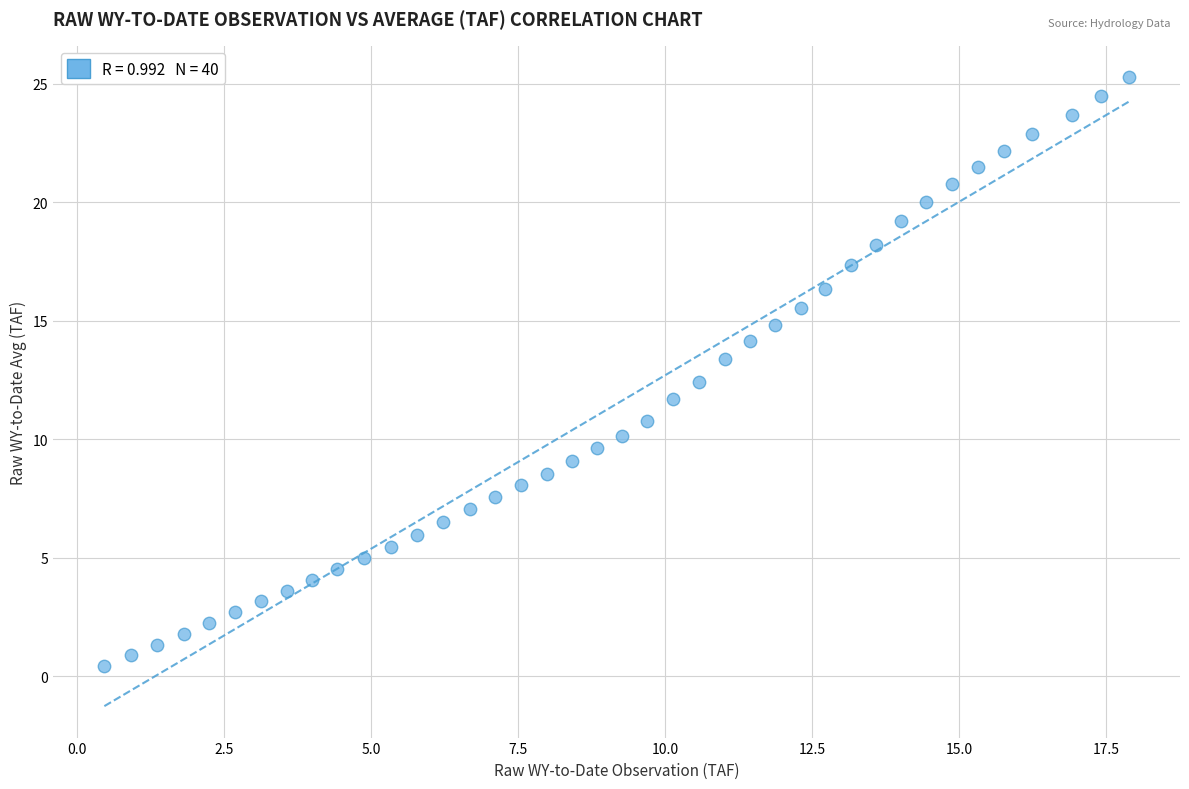

What is the range of X values (max minus min)?

17.4